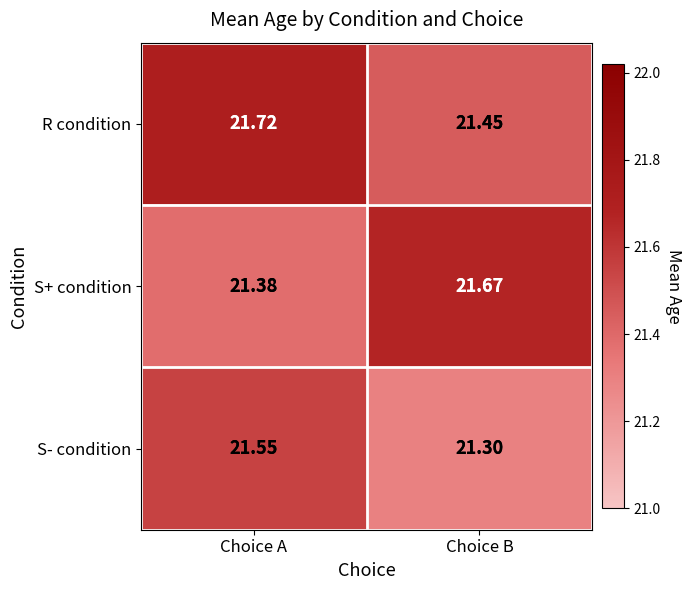

Rank the series at Choice A from highest to lowest value.

R condition, S- condition, S+ condition